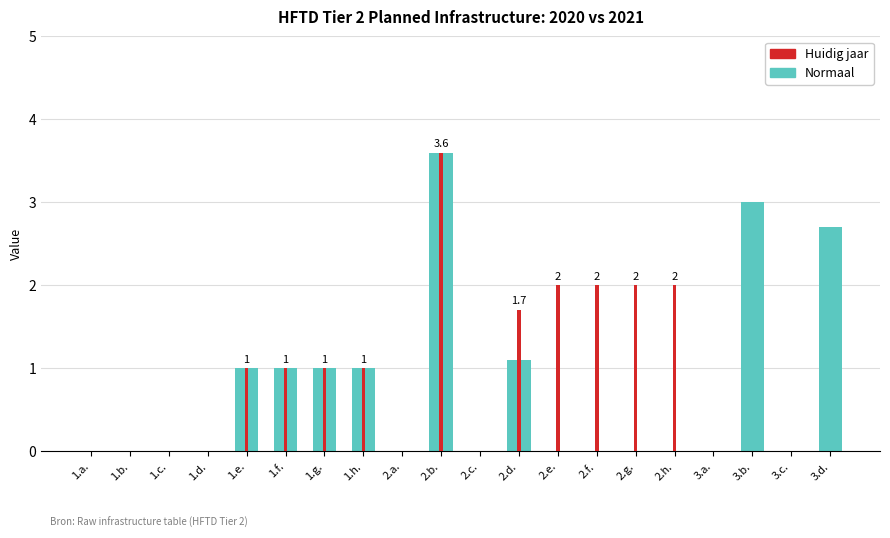

Reading left to right, transcribe all the data shown in this chart.

Normaal: 1.a.=0.0	1.b.=0.0	1.c.=0.0	1.d.=0.0	1.e.=1.0	1.f.=1.0	1.g.=1.0	1.h.=1.0	2.a.=0.0	2.b.=3.6	2.c.=0.0	2.d.=1.1	2.e.=0.0	2.f.=0.0	2.g.=0.0	2.h.=0.0	3.a.=0.0	3.b.=3.0	3.c.=0.0	3.d.=2.7
Huidig jaar: 1.a.=0.0	1.b.=0.0	1.c.=0.0	1.d.=0.0	1.e.=1.0	1.f.=1.0	1.g.=1.0	1.h.=1.0	2.a.=0.0	2.b.=3.6	2.c.=0.0	2.d.=1.7	2.e.=2.0	2.f.=2.0	2.g.=2.0	2.h.=2.0	3.a.=0.0	3.b.=0.0	3.c.=0.0	3.d.=0.0